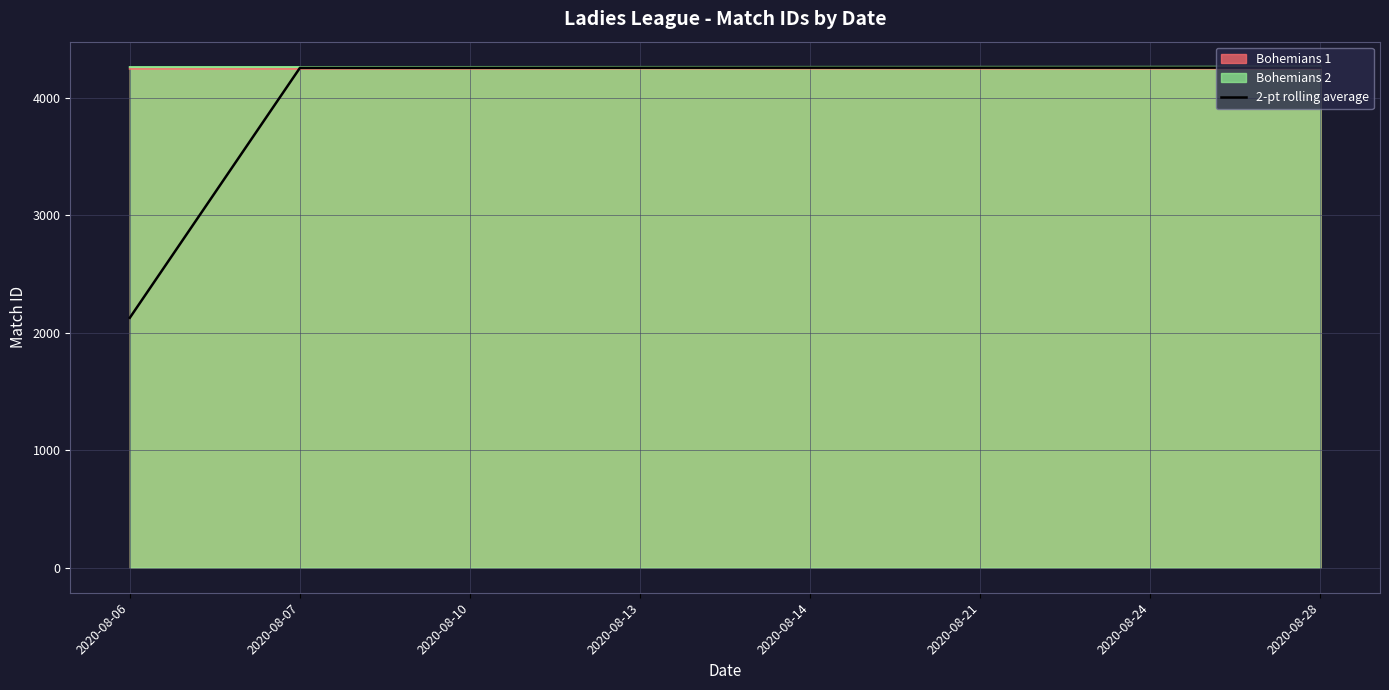

Is it true that the value at 2020-08-10 is 1660.5?

False